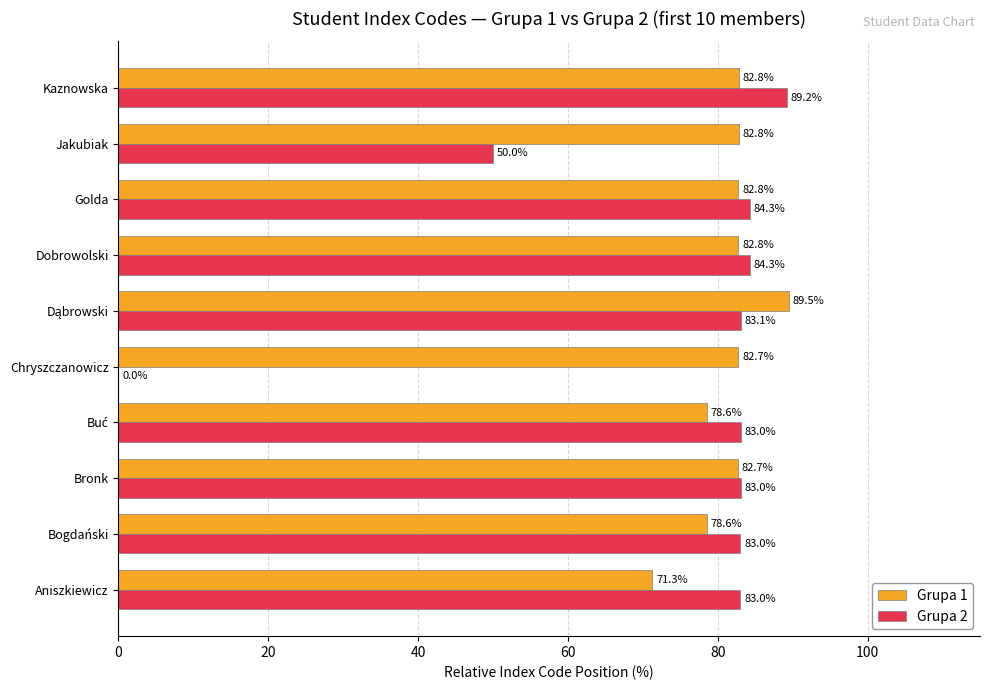

What is the sum of all Grupa 2 values?

723.0